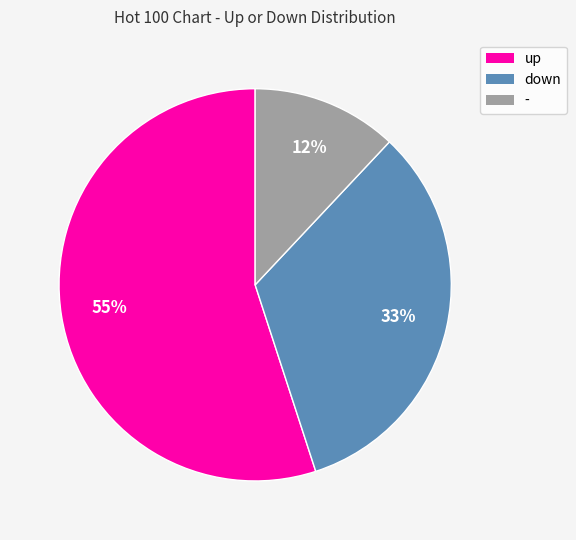

Which slice is the smallest?

-